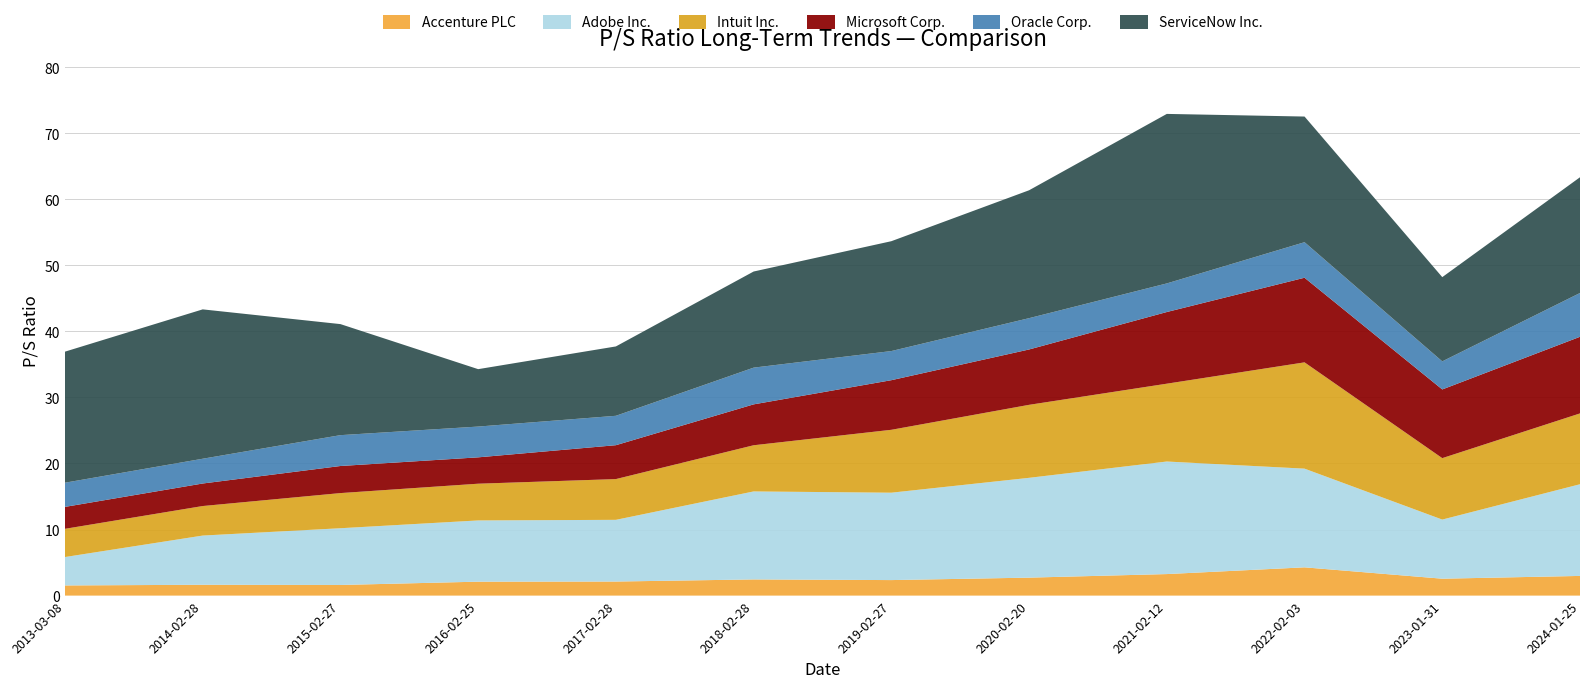

Reading left to right, list all the values displayed in this chart.

Accenture PLC: 2013-03-08=1.5	2014-02-28=1.6	2015-02-27=1.6	2016-02-25=2.1	2017-02-28=2.1	2018-02-28=2.5	2019-02-27=2.4	2020-02-20=2.7	2021-02-12=3.3	2022-02-03=4.3	2023-01-31=2.6	2024-01-25=3.0
Adobe Inc.: 2013-03-08=4.3	2014-02-28=7.5	2015-02-27=8.6	2016-02-25=9.3	2017-02-28=9.3	2018-02-28=13.3	2019-02-27=13.2	2020-02-20=15.1	2021-02-12=17.0	2022-02-03=14.9	2023-01-31=8.9	2024-01-25=13.9
Intuit Inc.: 2013-03-08=4.3	2014-02-28=4.5	2015-02-27=5.3	2016-02-25=5.6	2017-02-28=6.2	2018-02-28=7.0	2019-02-27=9.5	2020-02-20=11.1	2021-02-12=11.8	2022-02-03=16.1	2023-01-31=9.3	2024-01-25=10.7
Microsoft Corp.: 2013-03-08=3.3	2014-02-28=3.4	2015-02-27=4.1	2016-02-25=4.0	2017-02-28=5.1	2018-02-28=6.2	2019-02-27=7.5	2020-02-20=8.4	2021-02-12=10.8	2022-02-03=12.8	2023-01-31=10.4	2024-01-25=11.6
Oracle Corp.: 2013-03-08=3.7	2014-02-28=3.8	2015-02-27=4.7	2016-02-25=4.7	2017-02-28=4.5	2018-02-28=5.6	2019-02-27=4.4	2020-02-20=4.7	2021-02-12=4.3	2022-02-03=5.4	2023-01-31=4.2	2024-01-25=6.6
ServiceNow Inc.: 2013-03-08=19.8	2014-02-28=22.6	2015-02-27=16.8	2016-02-25=8.7	2017-02-28=10.5	2018-02-28=14.6	2019-02-27=16.6	2020-02-20=19.4	2021-02-12=25.7	2022-02-03=19.0	2023-01-31=12.8	2024-01-25=17.5